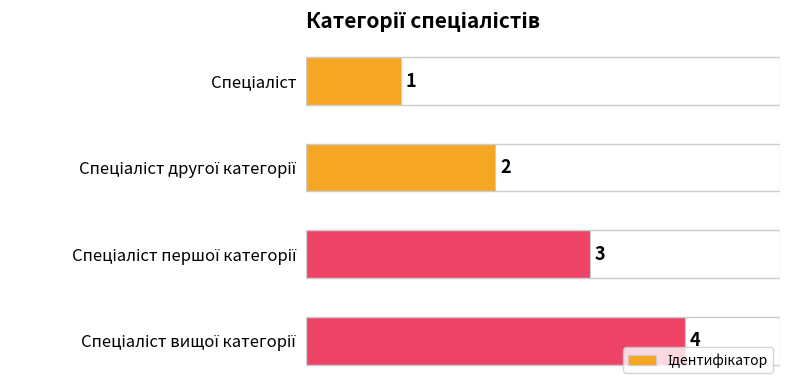

What is the value of the 2nd bar from the top?

2